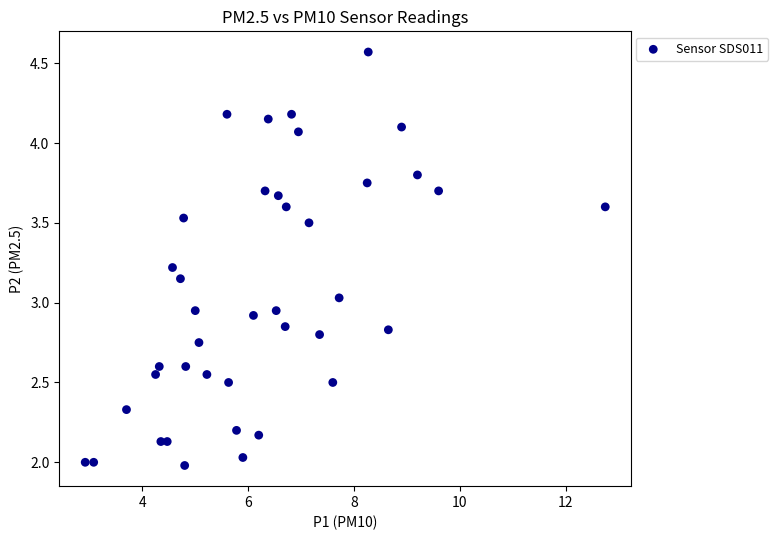

What is the range of X values (max minus min)?

9.8